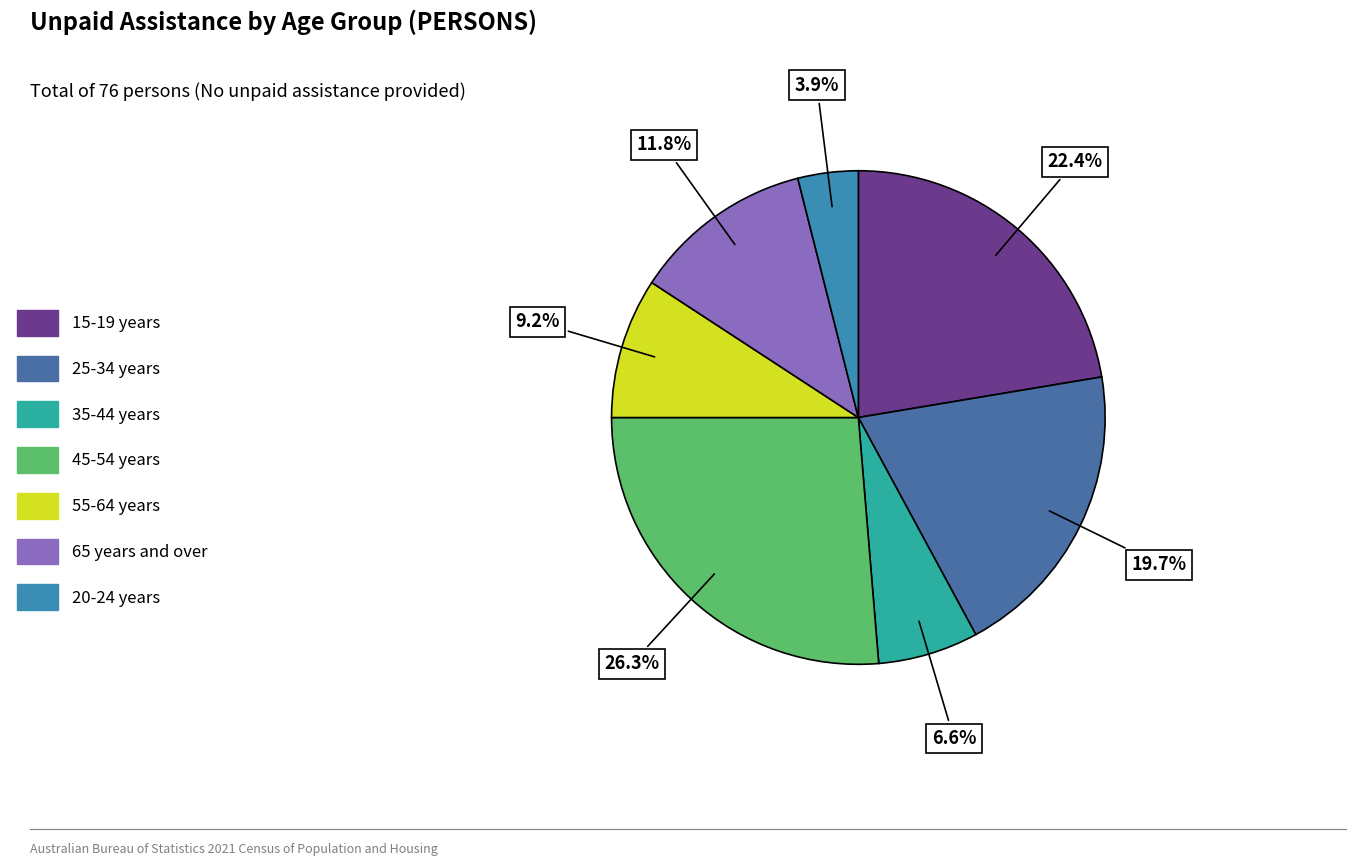

What is the largest slice in the pie chart?

45-54 years